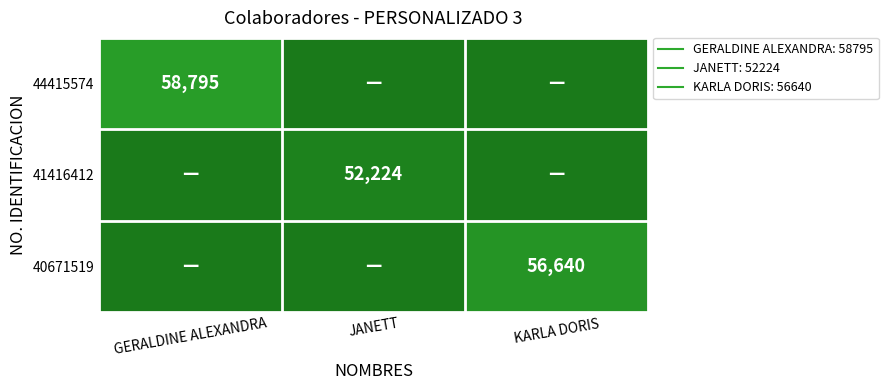

How many values in 44415574 are above zero?

1